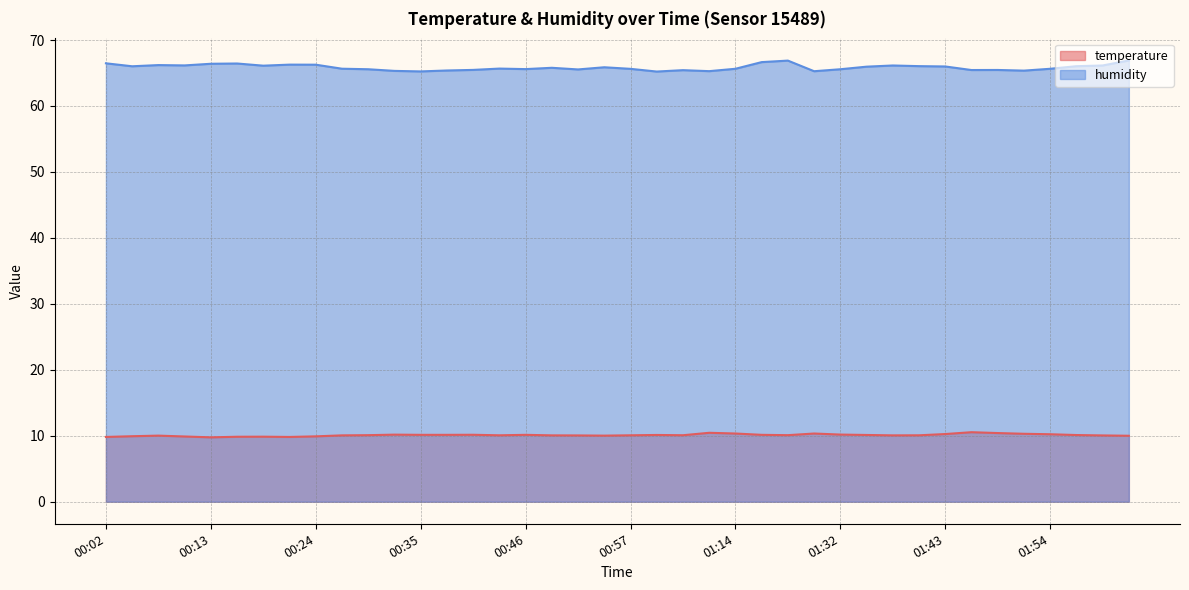

How many interior local valleys does the temperature series have?

7